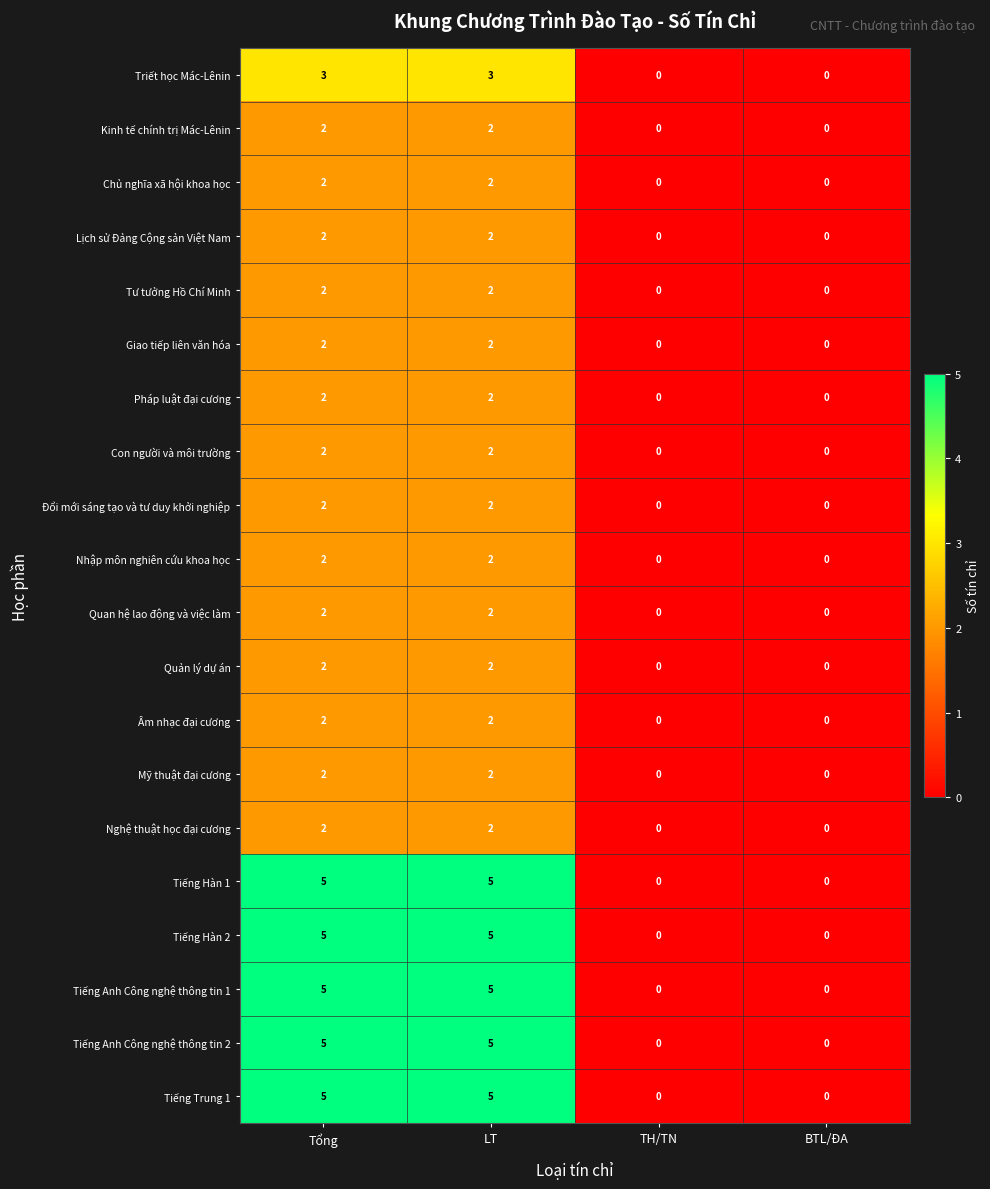

What is the maximum value shown in the chart?

5